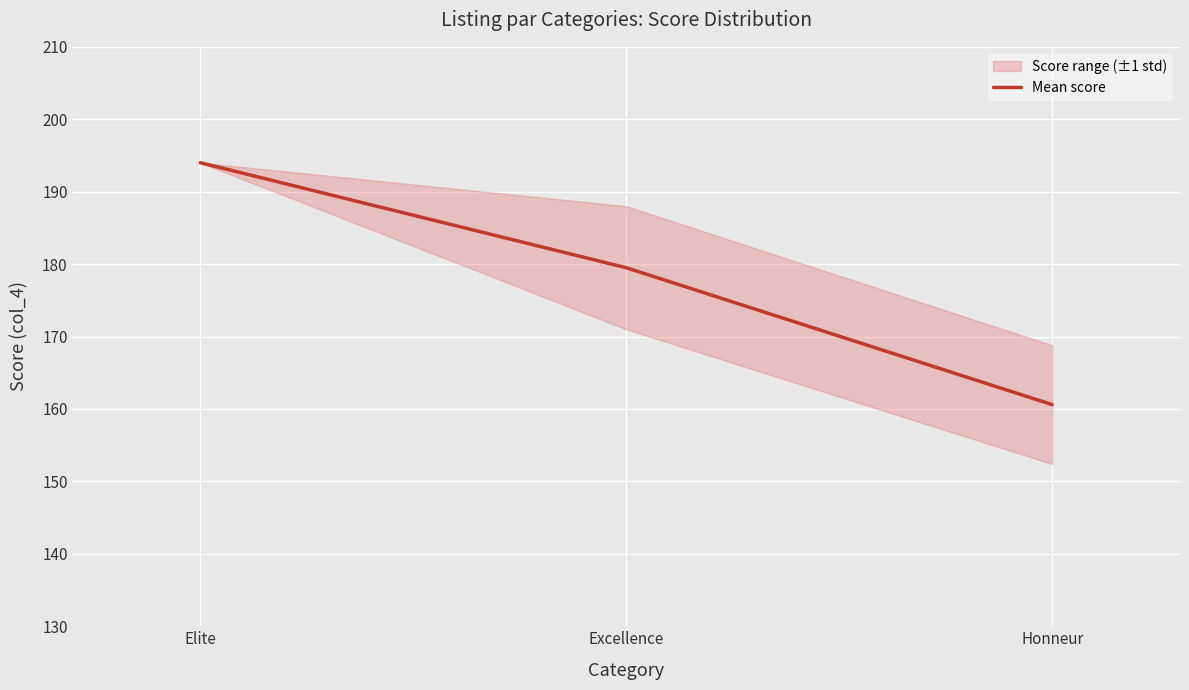

Reading right to left, transcribe all the data shown in this chart.

160.6	179.5	194.0